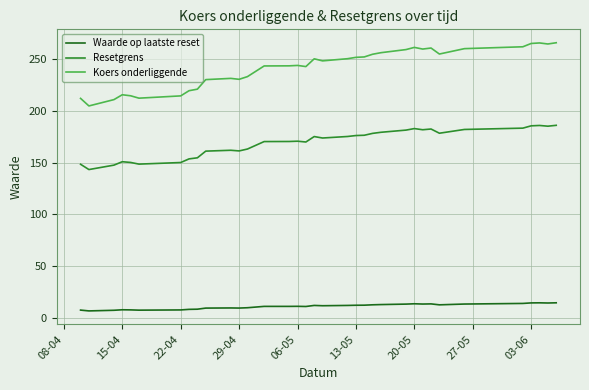

What is the greatest value displayed?

265.7